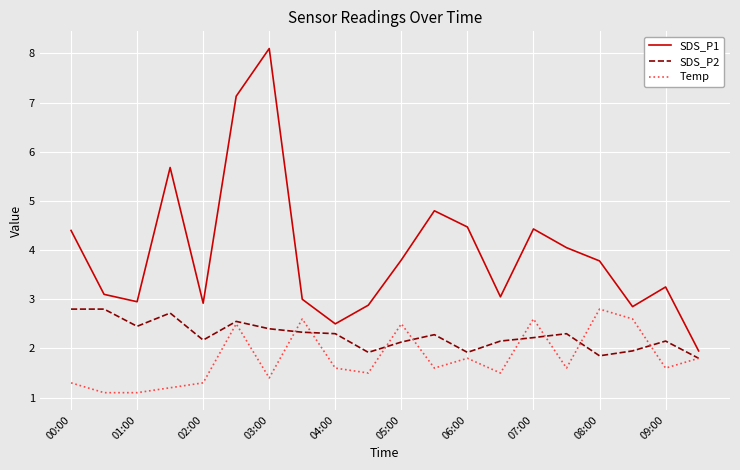

What is the difference between the second highest and second lowest values in the SDS_P1 series?

4.6